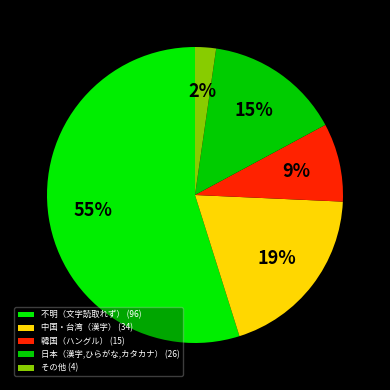

How many slices are in this pie chart?

5